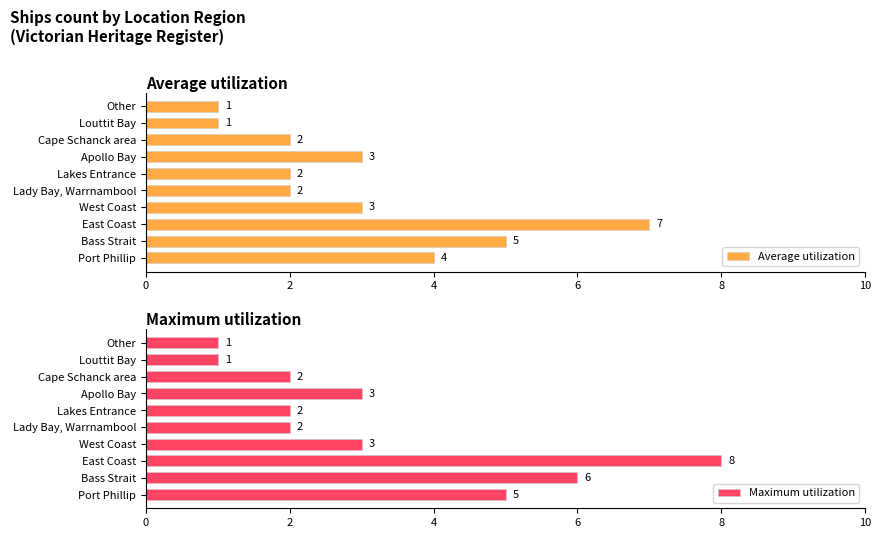

List the series in order of their peak value, lowest first.

Average utilization, Maximum utilization